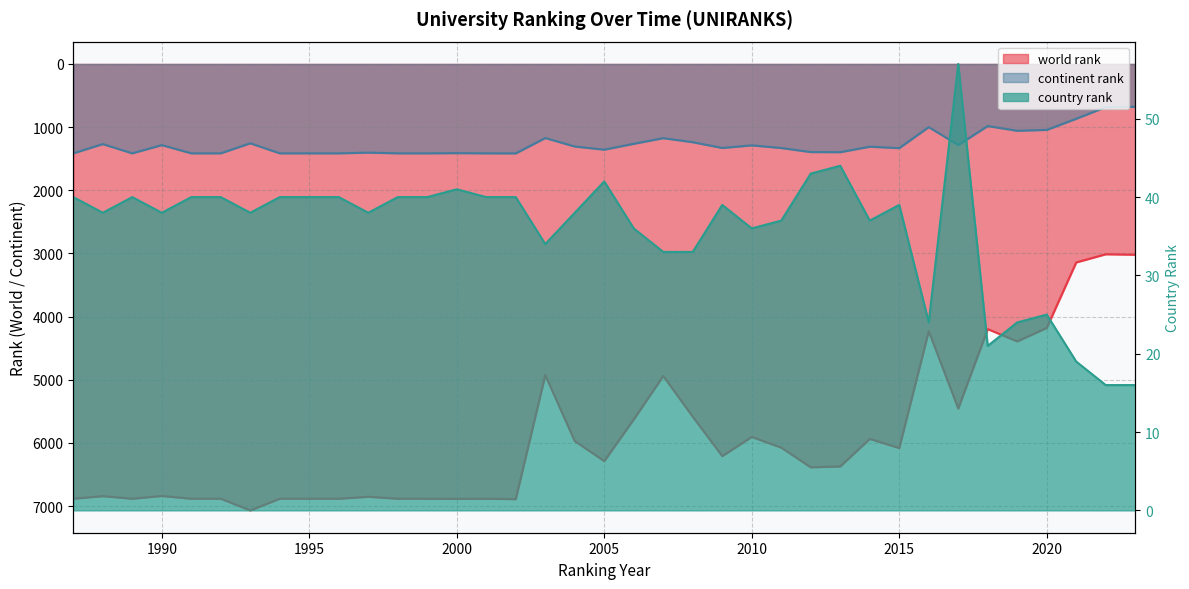

What are all the series names shown in the legend?

world rank, continent rank, country rank